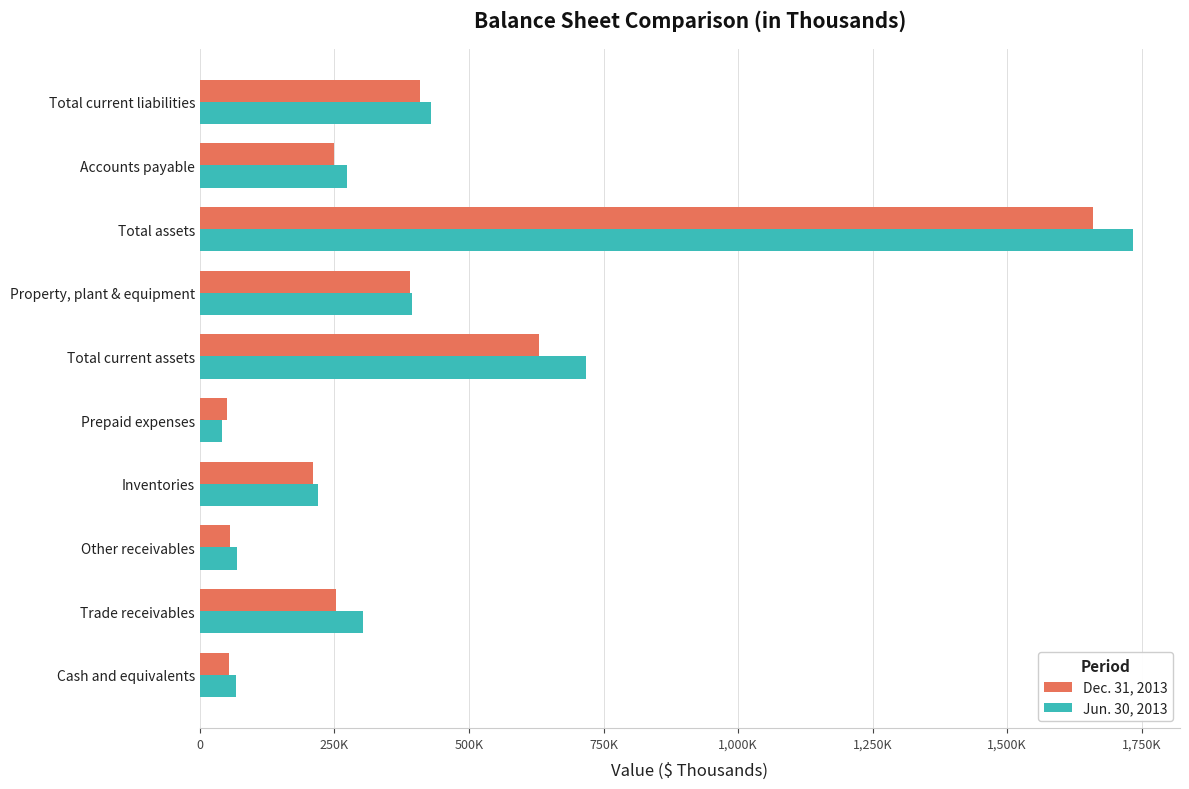

What are all the series names shown in the legend?

Dec. 31, 2013, Jun. 30, 2013